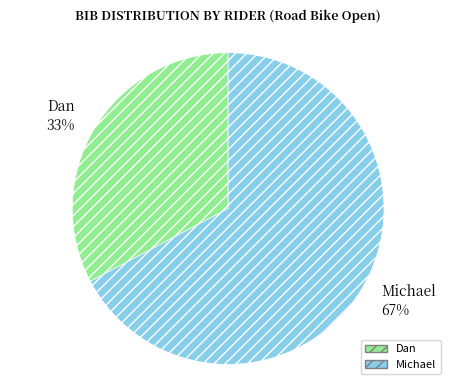

To the nearest percent, what is the combined percentage of Michael 67% and Dan 33%?

100%